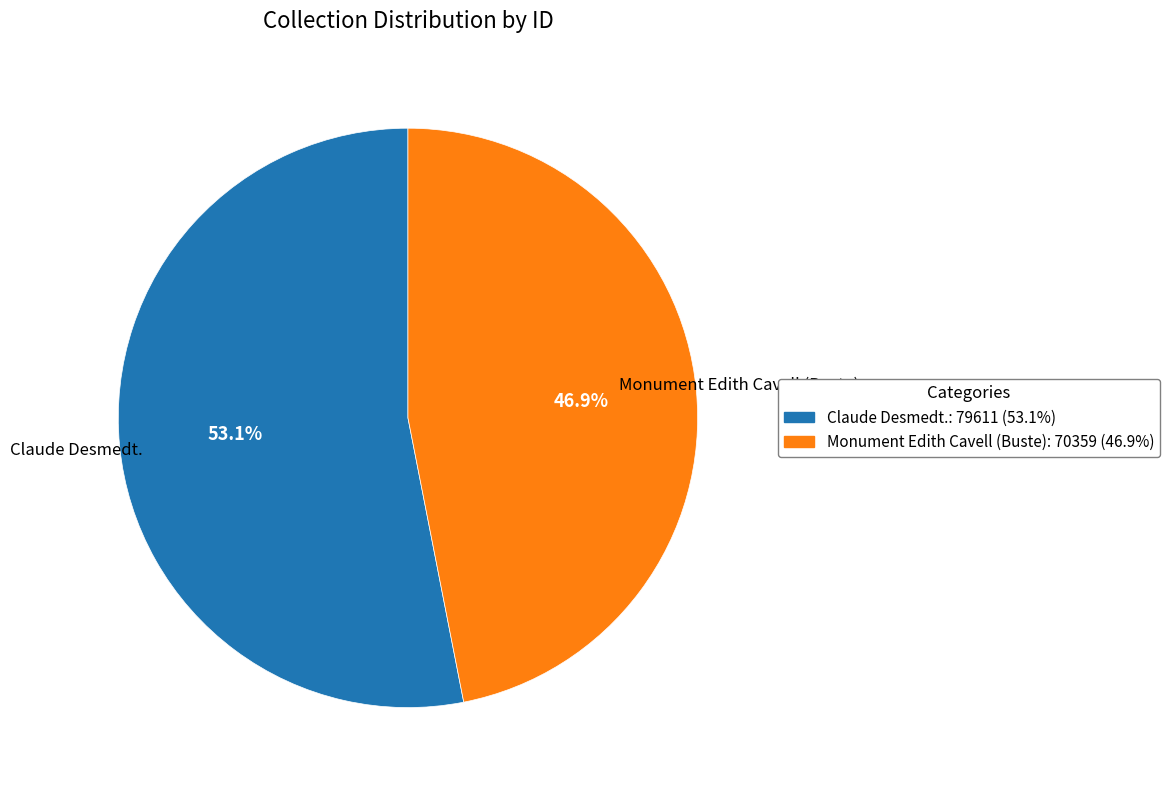

What is the total percentage of Claude Desmedt. and Monument Edith Cavell (Buste)?

100.0%